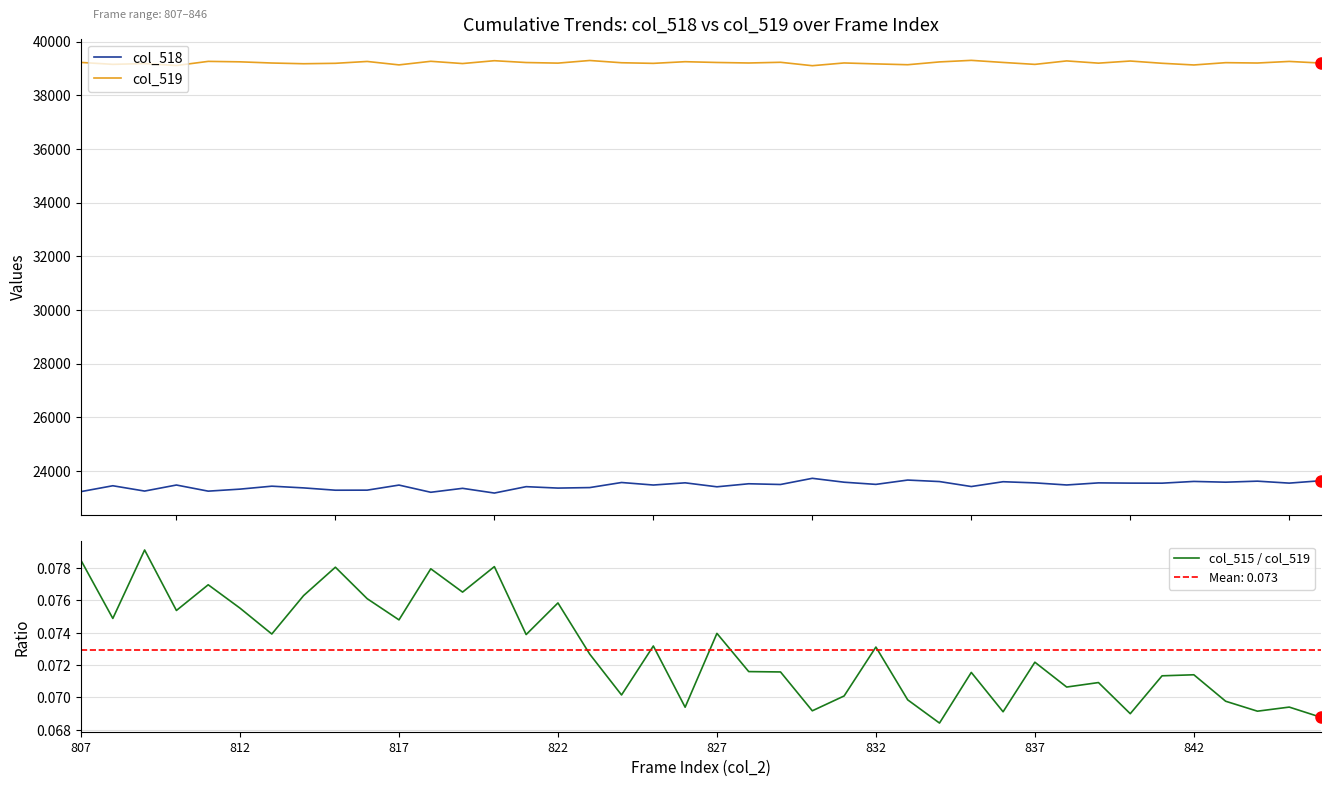

True or false: col_515 / col_519 and col_518 intersect in this chart.

False